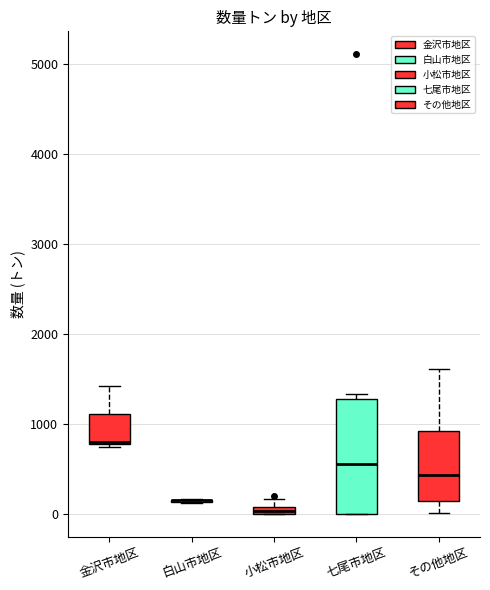

Which box is the tallest, from its lower edge to its upper edge?

七尾市地区